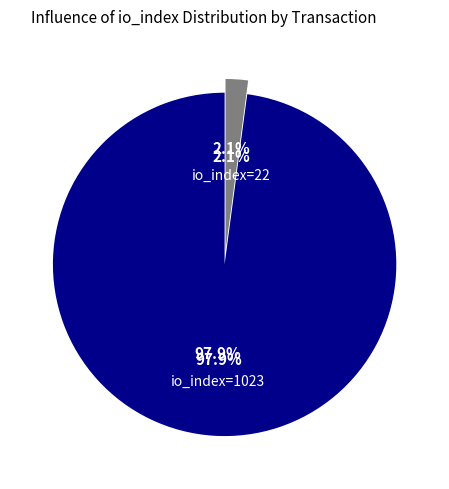

What is the majority slice?

io_index=1023